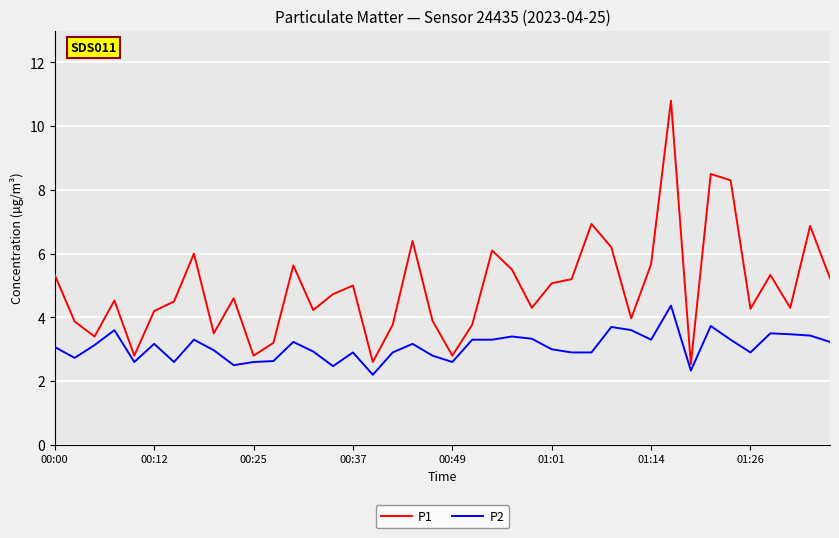

Rank the series by their average value, from lowest to highest.

P2, P1